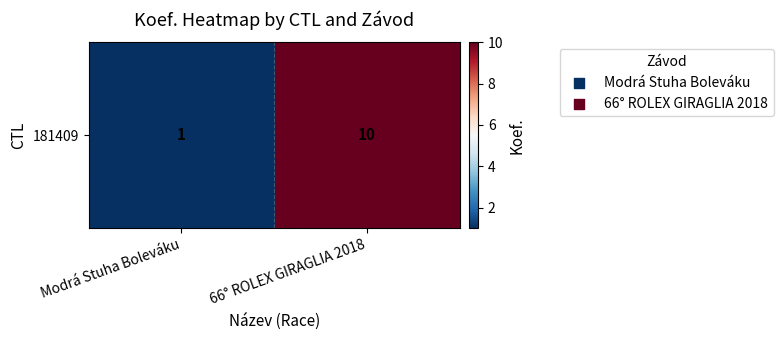

At which label is the value closest to 5?

Modrá Stuha Boleváku